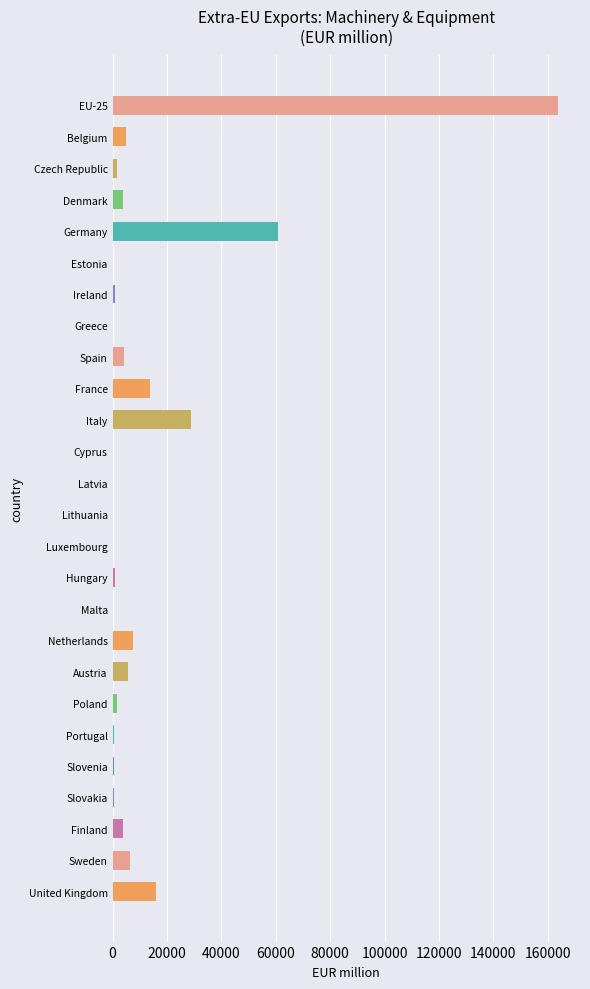

How many categories are shown in the chart?

26